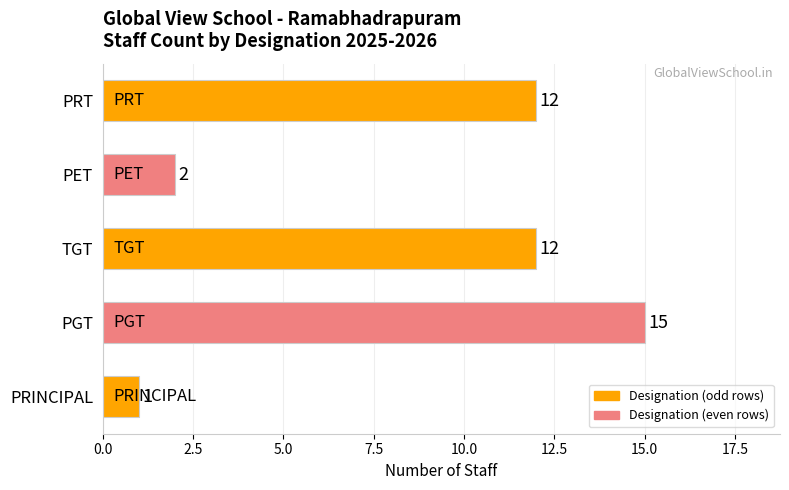

The chart shows a value of 12 at PRT. True or false?

True